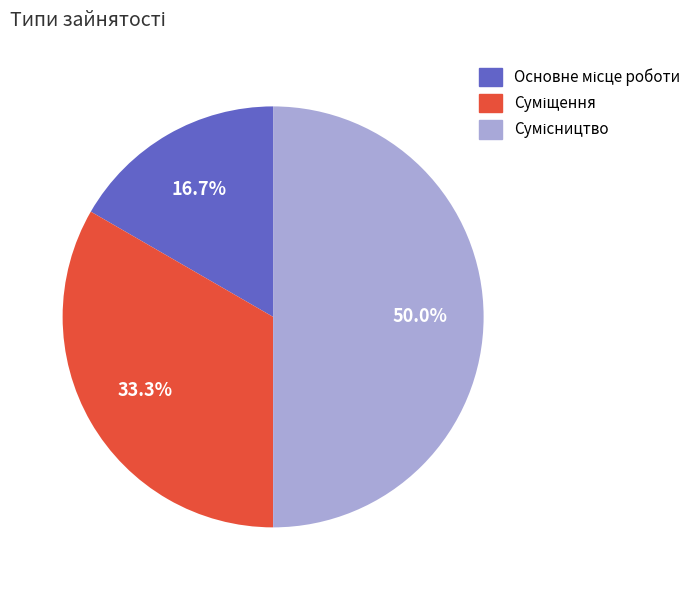

Does any single category account for the majority?

No